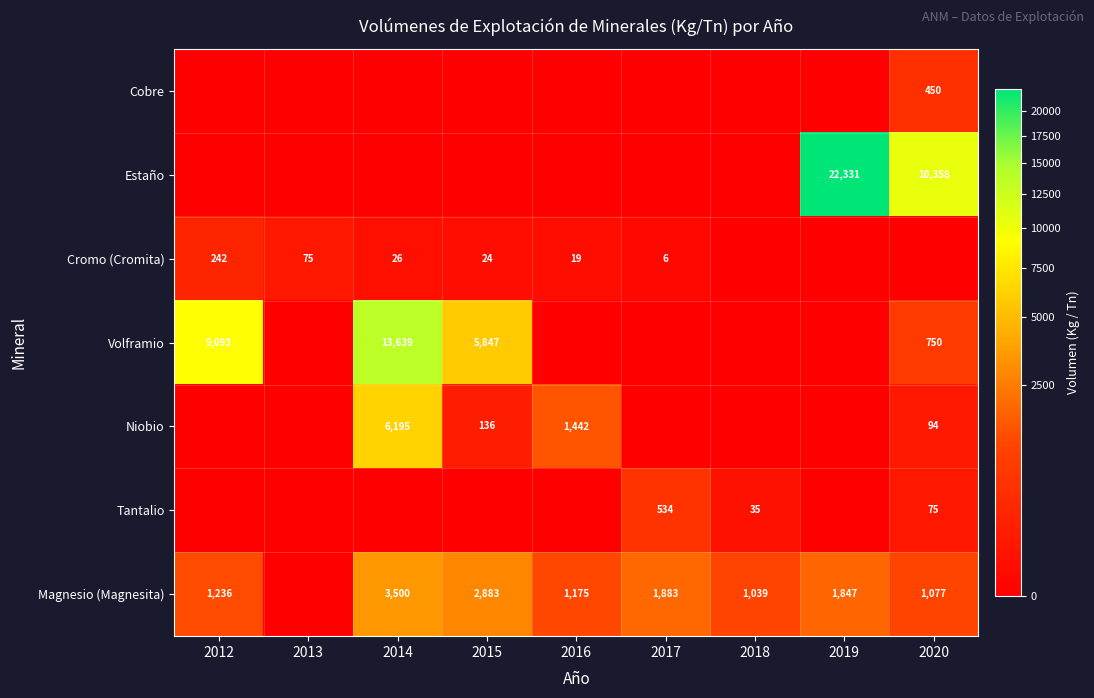

True or false: Cromo (Cromita) has a value of 34 at 2015.

False